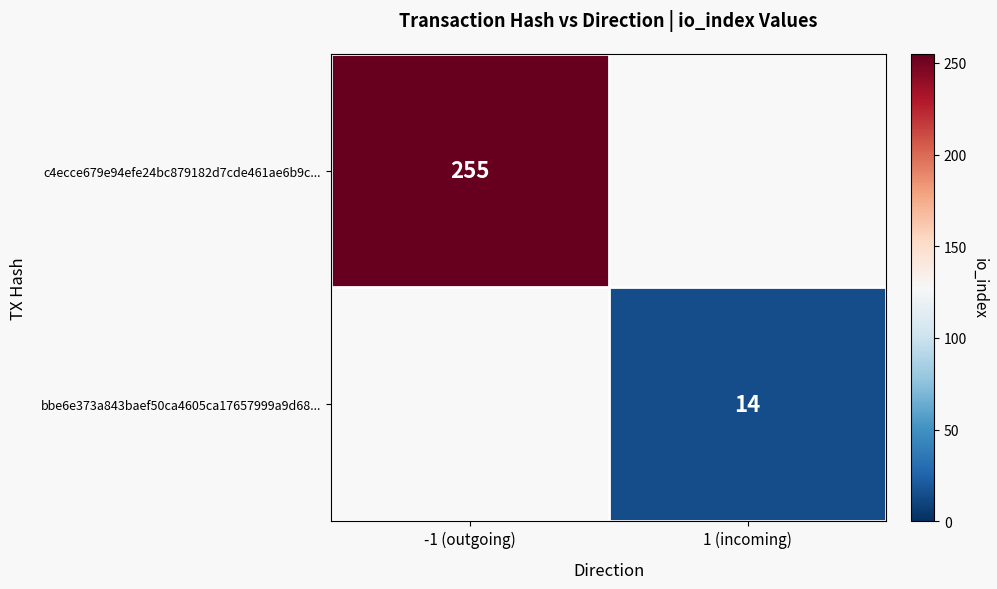

Is the value of bbe6e373a843baef50ca4605ca17657999a9d68... at 1 (incoming) greater than the value of c4ecce679e94efe24bc879182d7cde461ae6b9c... at -1 (outgoing)?

No